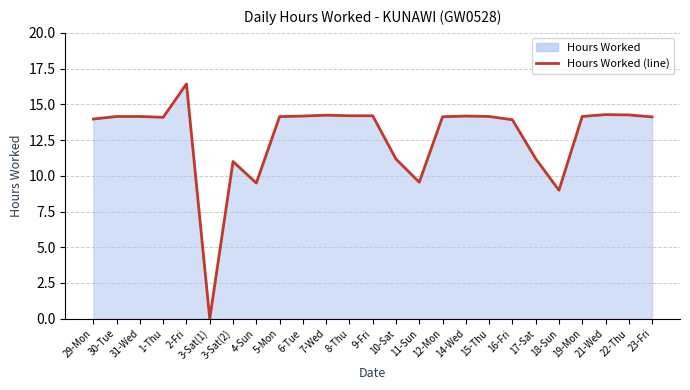

What is the approximate value at 9-Fri?

14.2